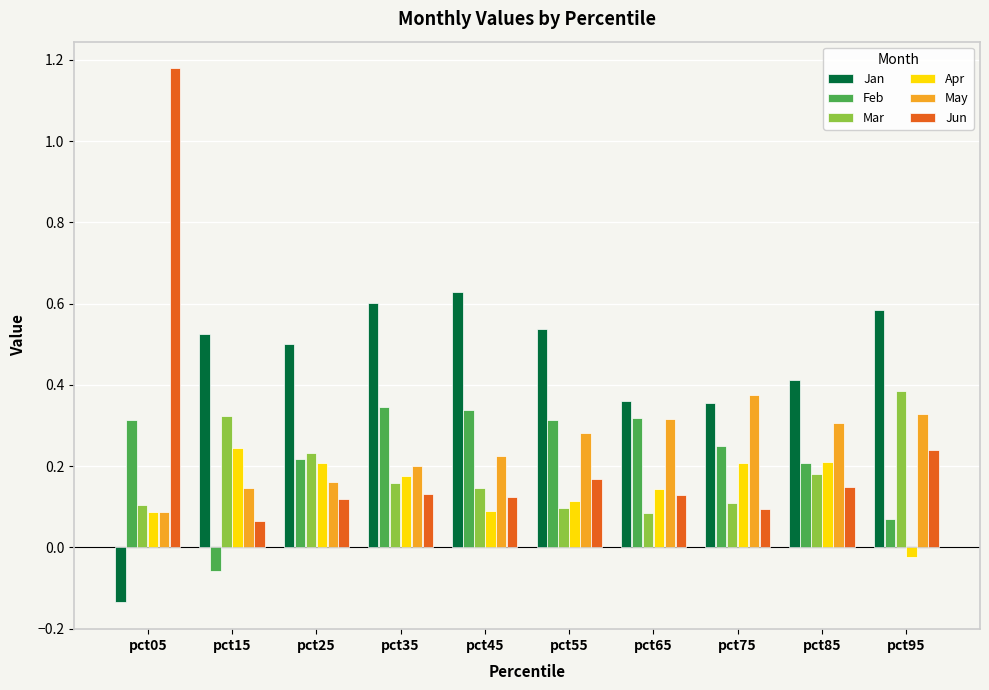

What is the difference between the maximum and second lowest values in the Jun series?

1.1